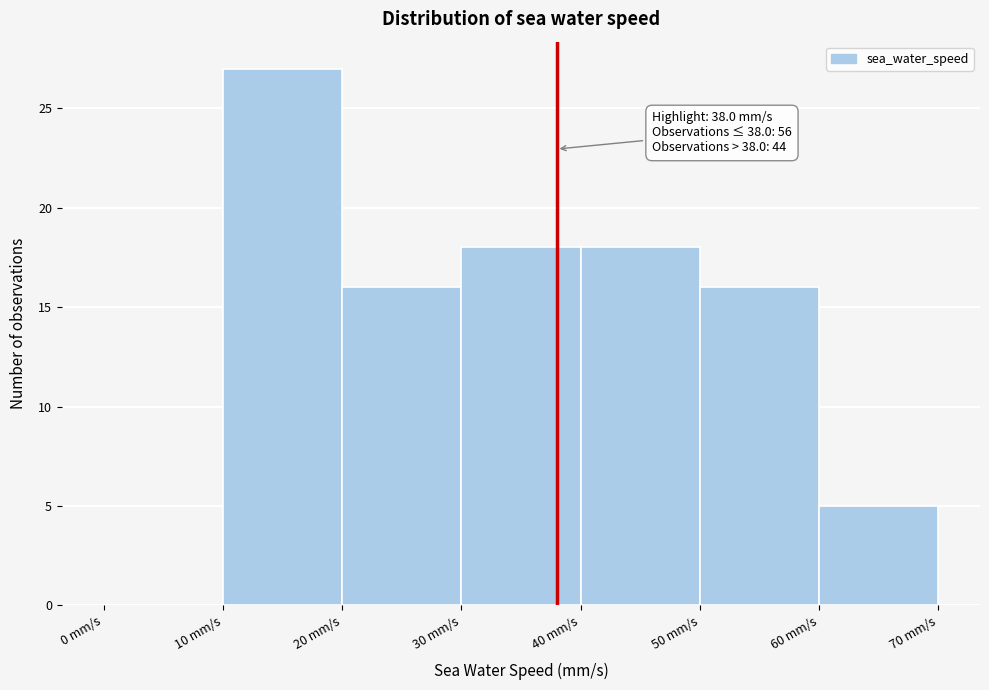

Which range on the x-axis has the tallest bar?

10 to 20